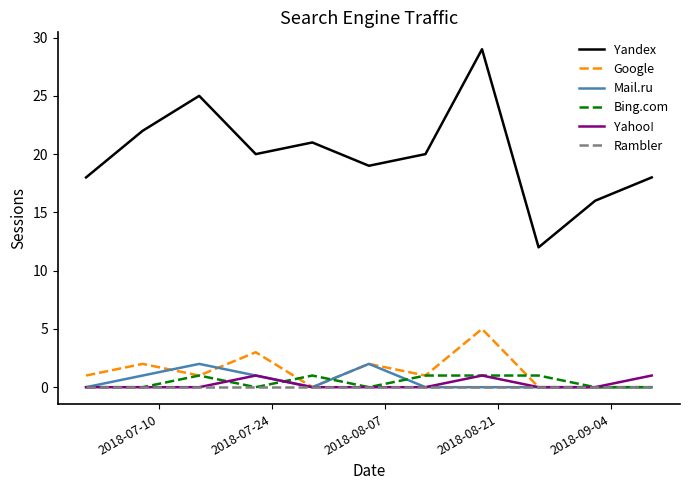

True or false: Yandex and Rambler cross at least once.

False